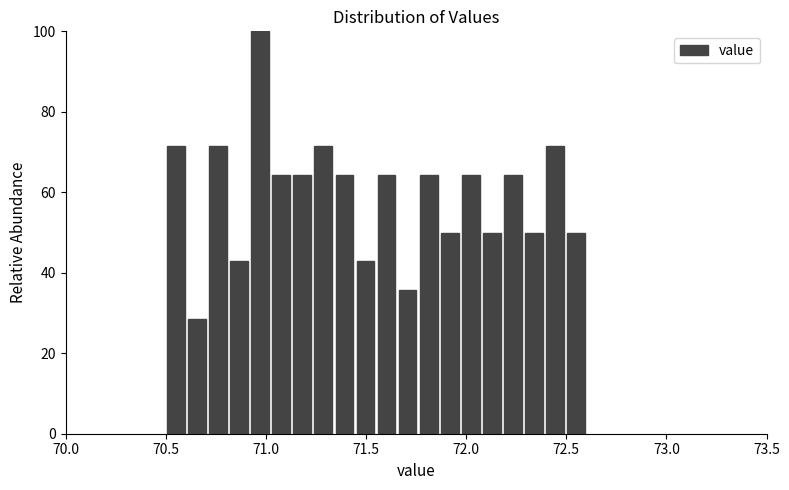

Around what value on the x-axis is the tallest bar? Give the approximate position of its centre, as read against the axis.

70.95